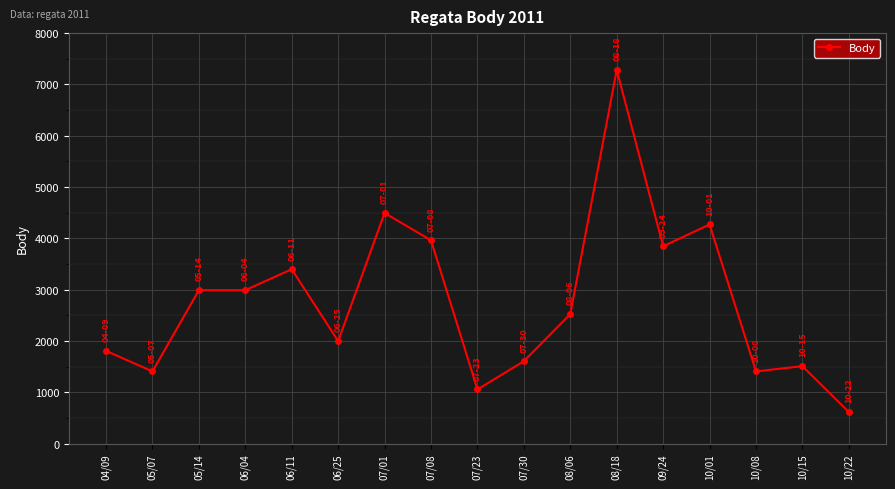

The chart shows a value of 1706 at 08/06. True or false?

False